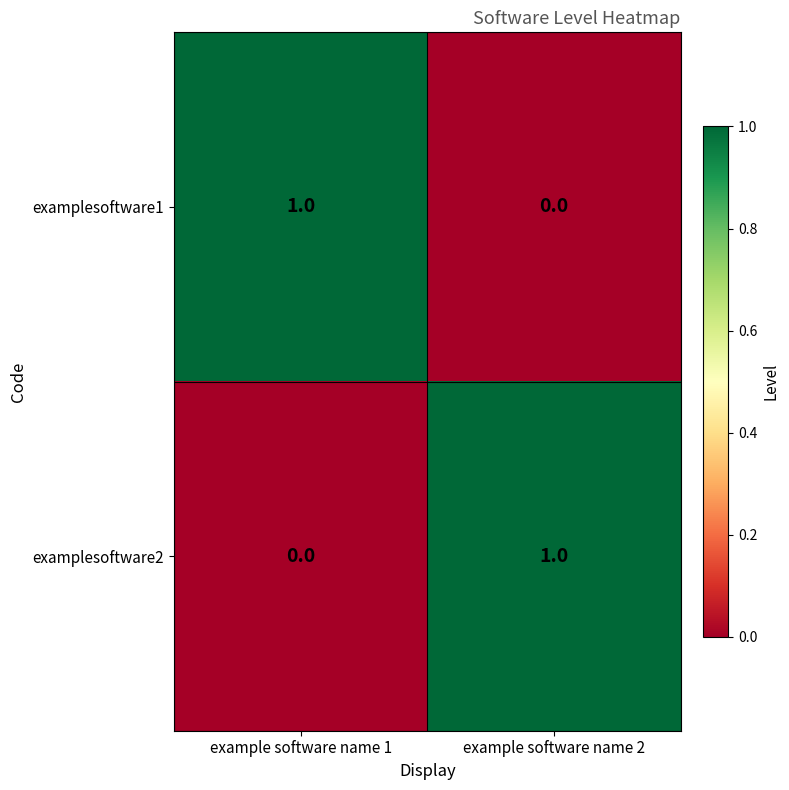

The value of examplesoftware2 at example software name 2 is 1. True or false?

True